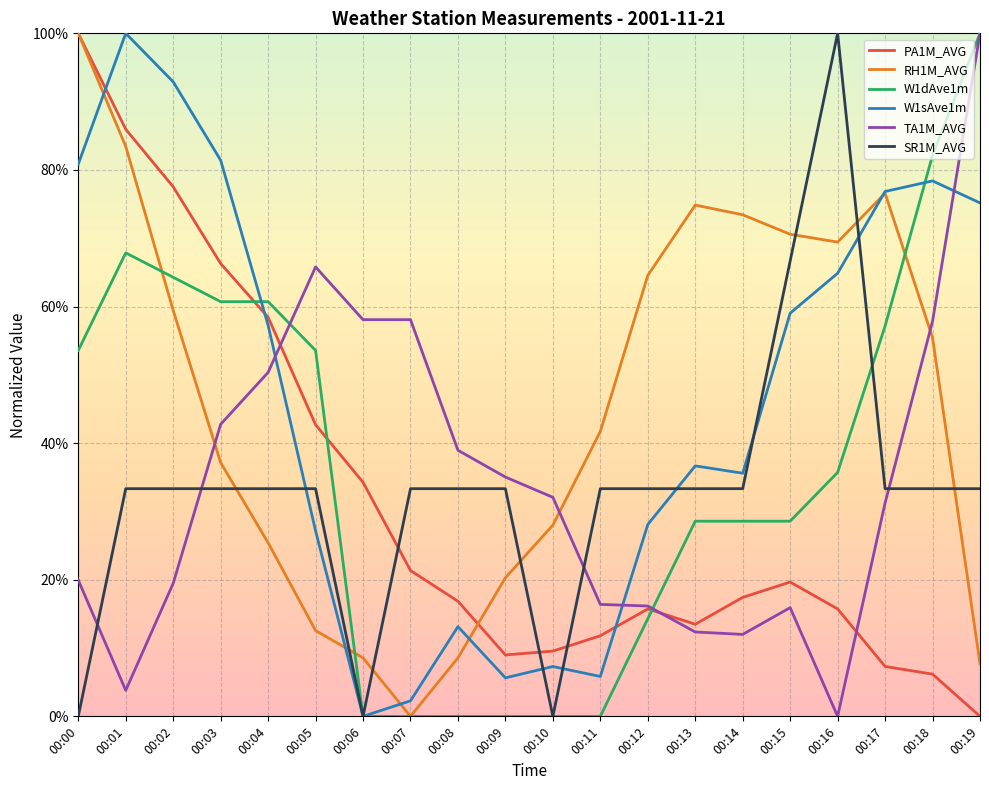

Between 00:08 and 00:15, which series saw the biggest shift?

RH1M_AVG